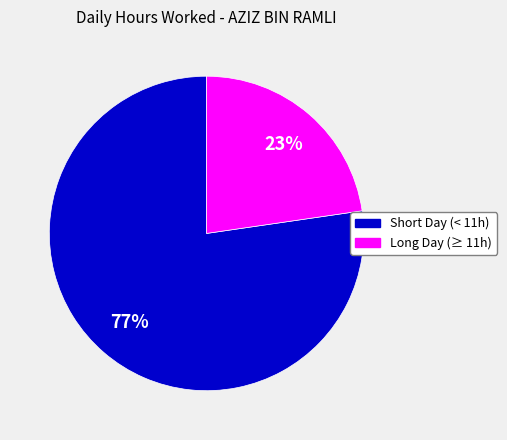

Is there a majority slice in this chart?

Yes